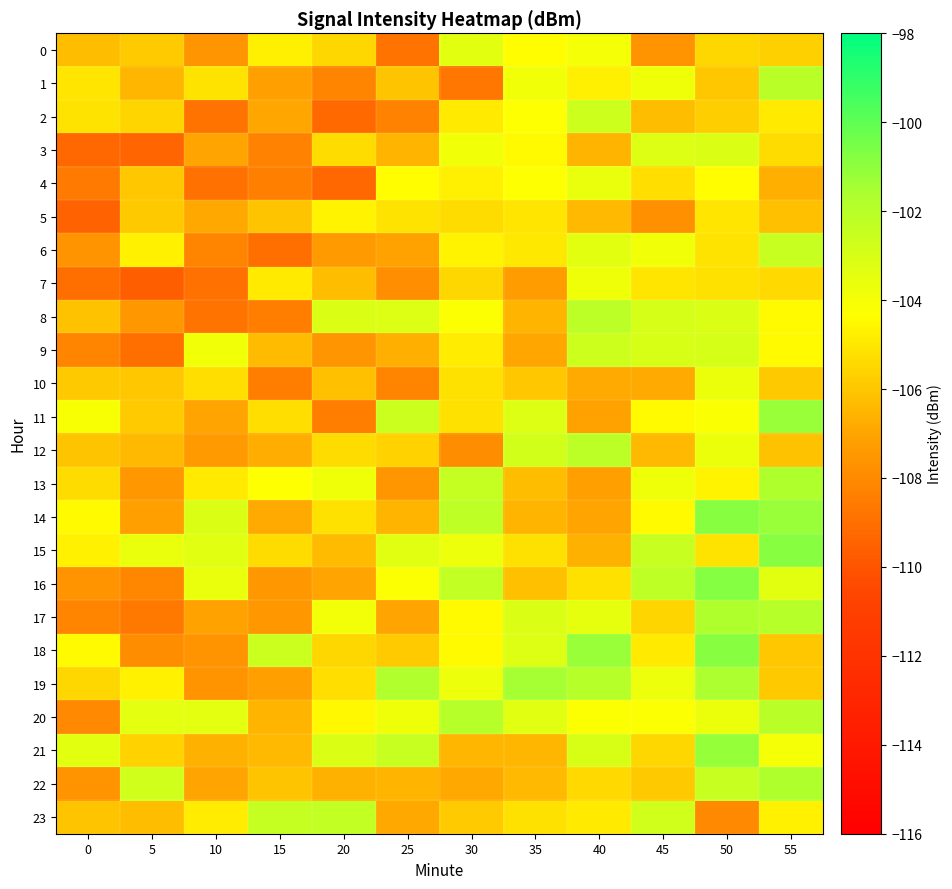

What is the smallest value displayed?

-109.6